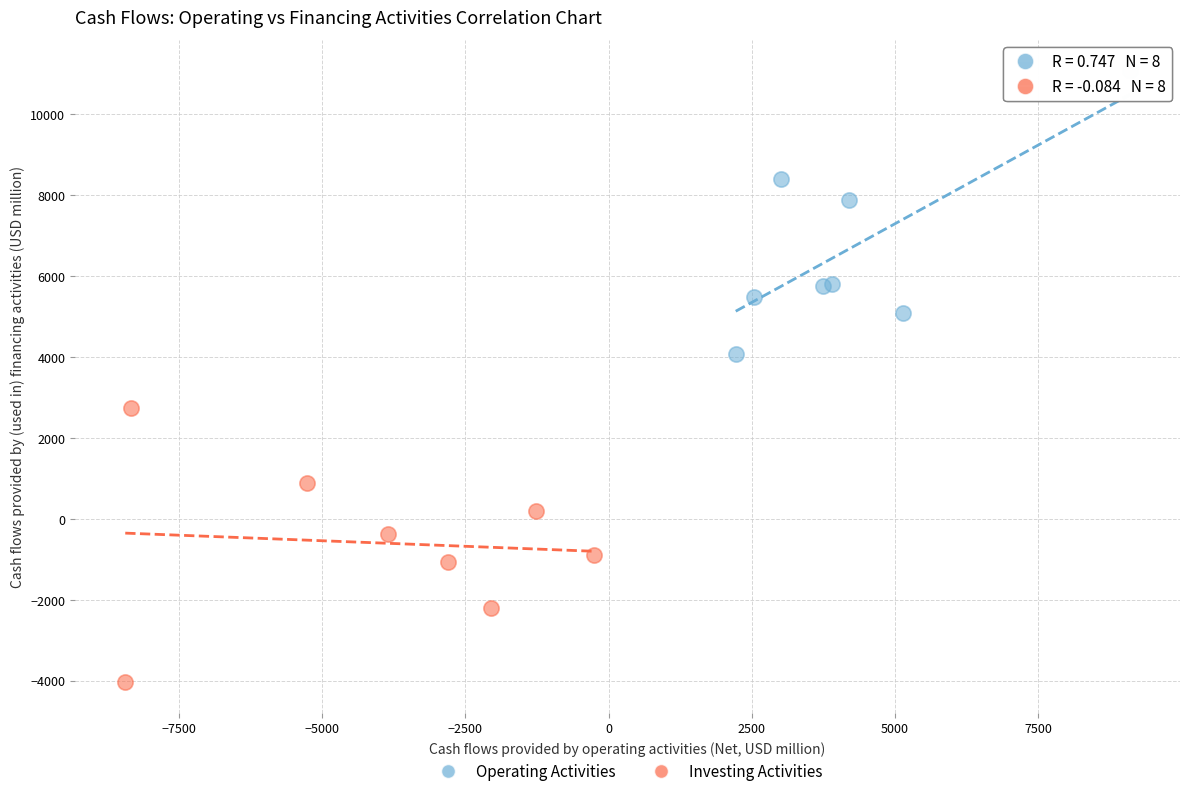

Which series reaches the minimum Y coordinate?

Investing Activities